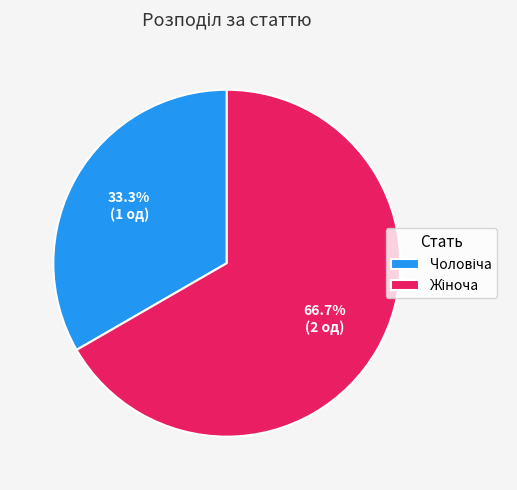

Is there a majority slice in this chart?

Yes